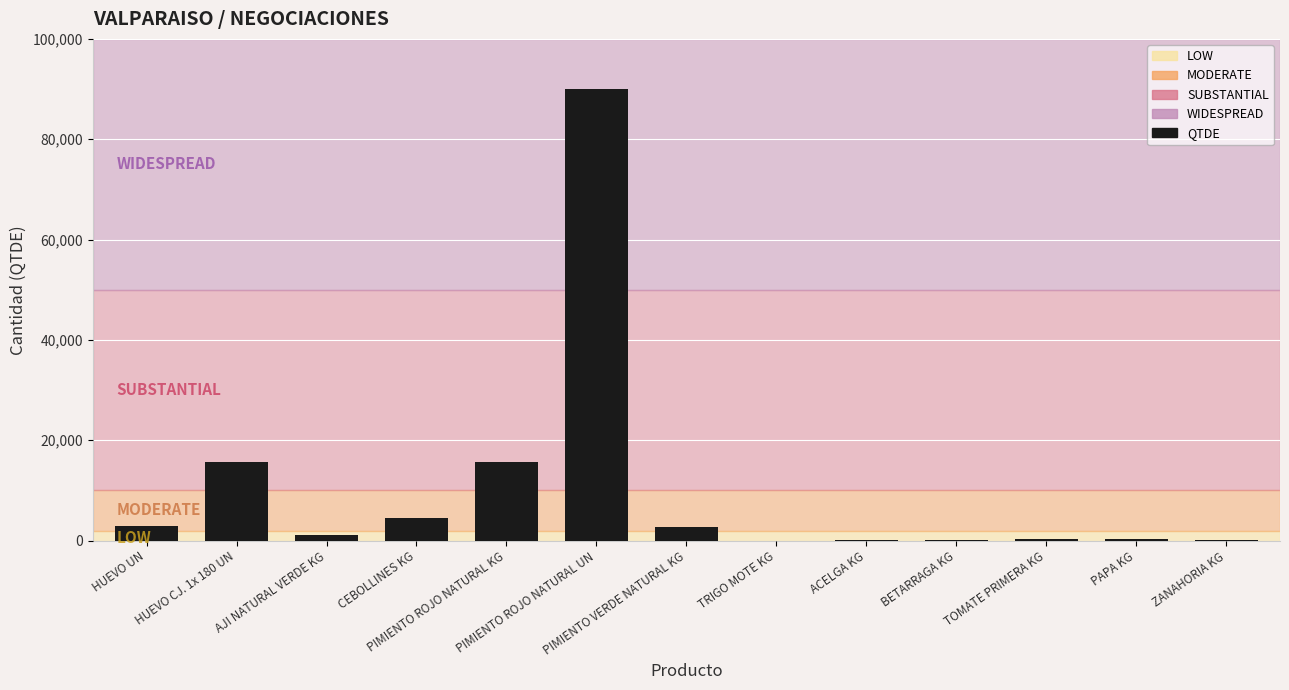

What is the change in value from AJI NATURAL VERDE KG to CEBOLLINES KG?

+3457